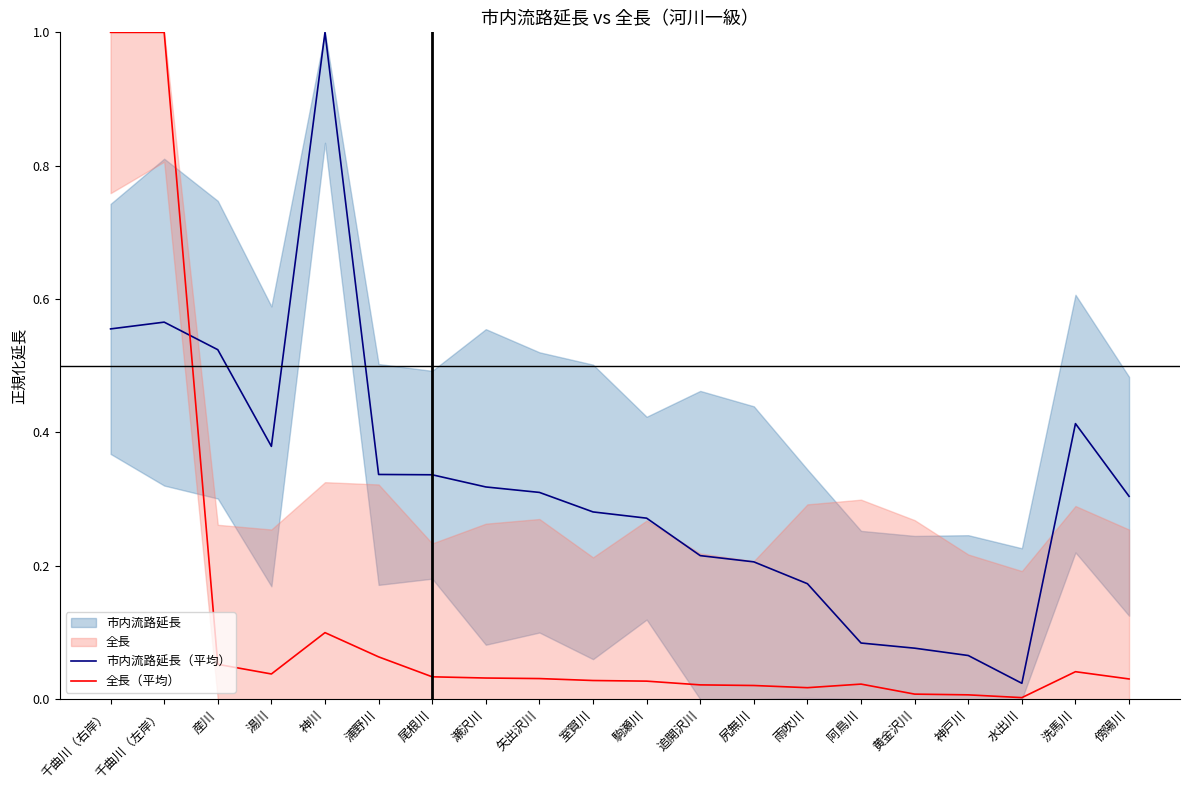

Rank the series by their average value, from lowest to highest.

全長（平均）, 市内流路延長（平均）